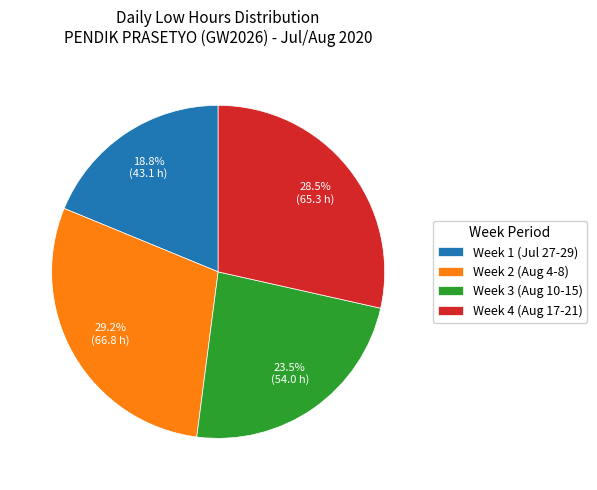

Is the sum of Week 1 (Jul 27-29) and Week 3 (Aug 10-15) greater than half?

No